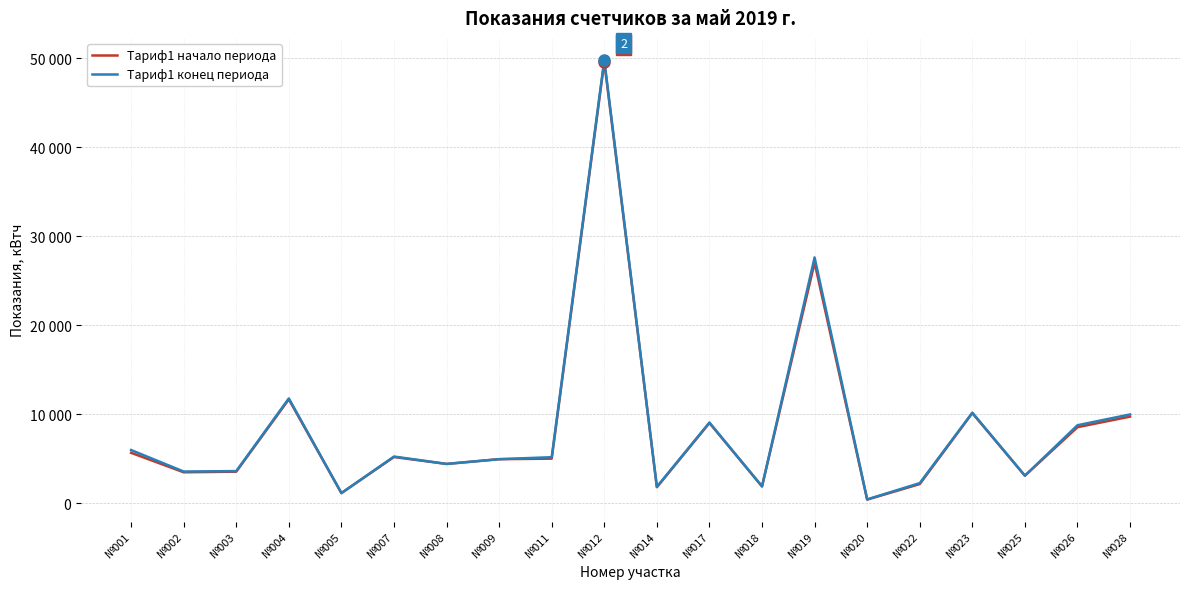

True or false: Тариф1 конец периода and Тариф1 начало периода cross at least once.

False